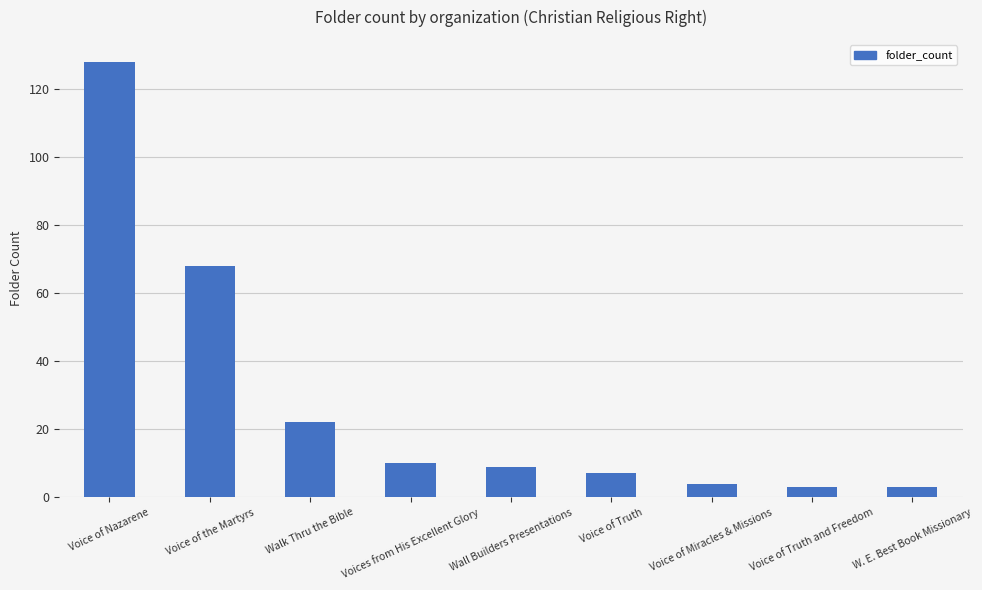

Where does the data first go above 9?

Voice of Nazarene